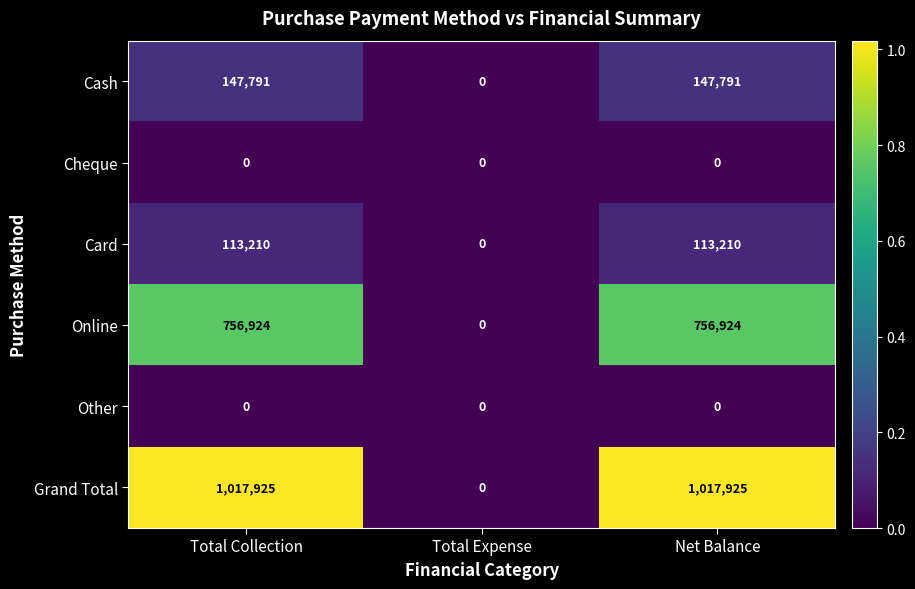

Reading right to left, list all the values displayed in this chart.

Cash: 147791	0	147791
Cheque: 0	0	0
Card: 113210	0	113210
Online: 756924	0	756924
Other: 0	0	0
Grand Total: 1017925	0	1017925